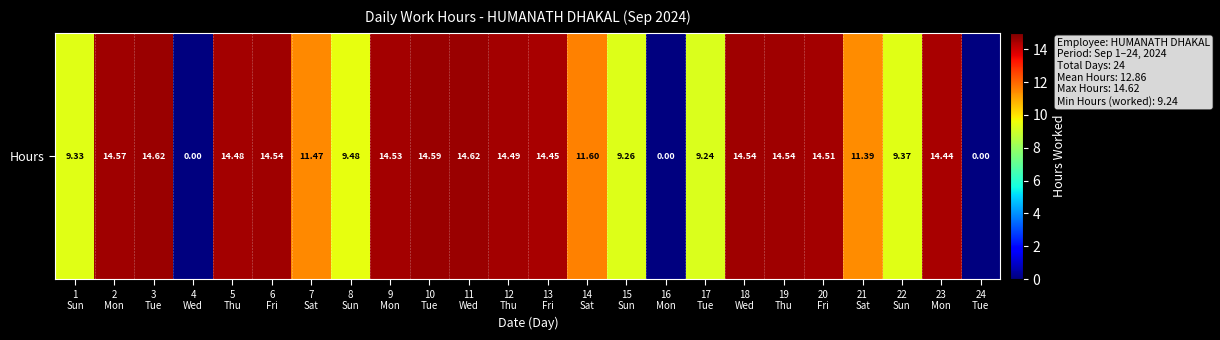

Between 8
Sun and 3
Tue, which is larger?

3
Tue